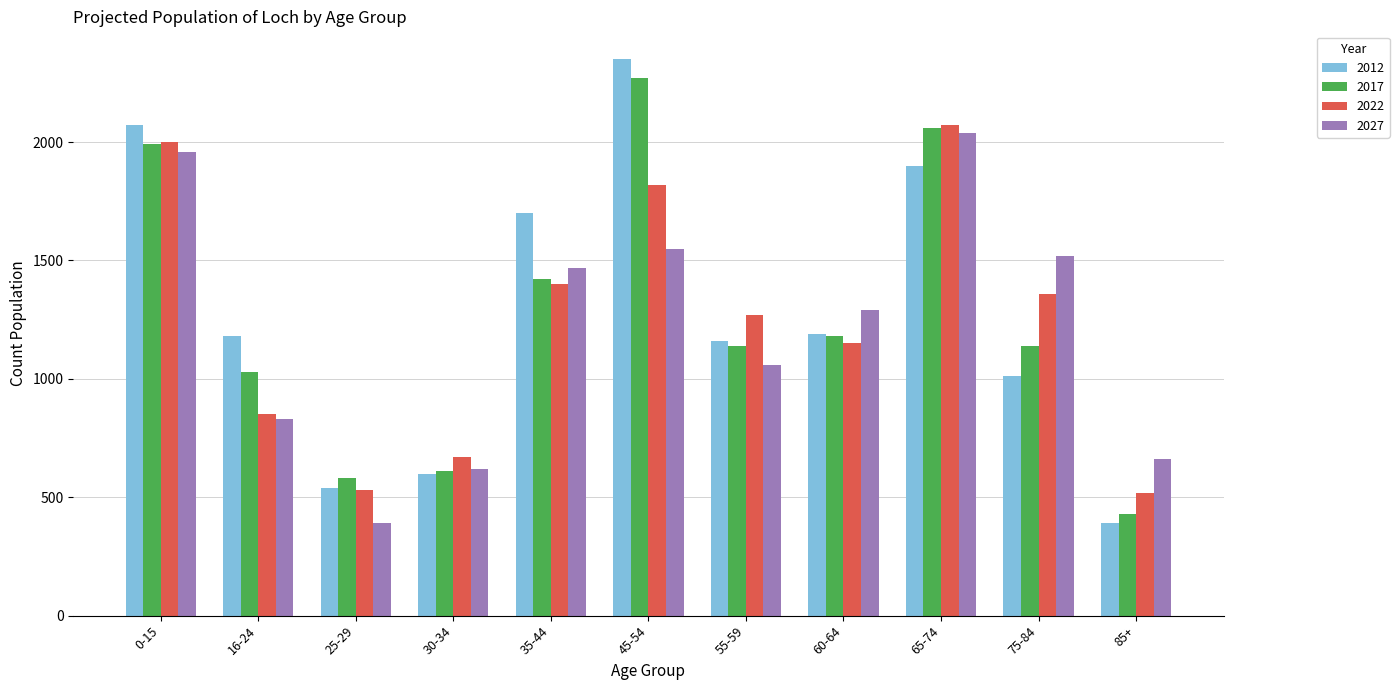

What is the label of the 7th bar from the right?

35-44